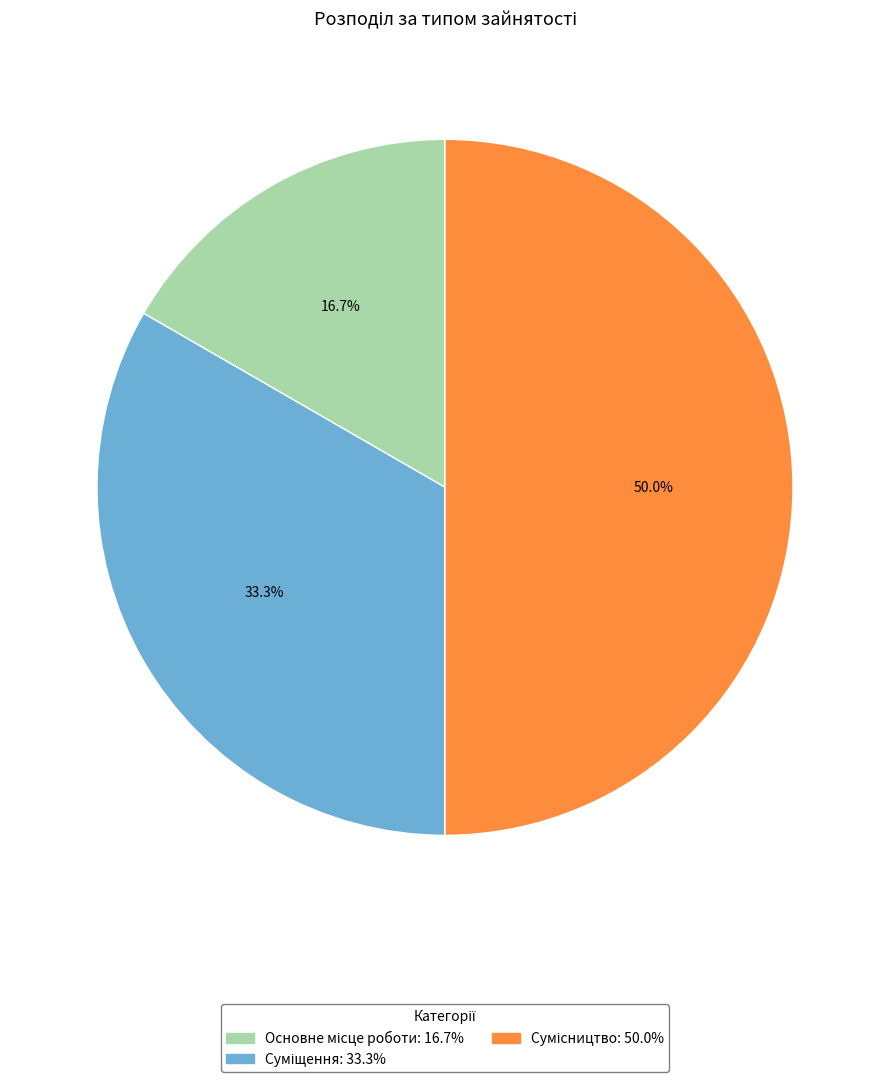

How many segments does this pie chart have?

3